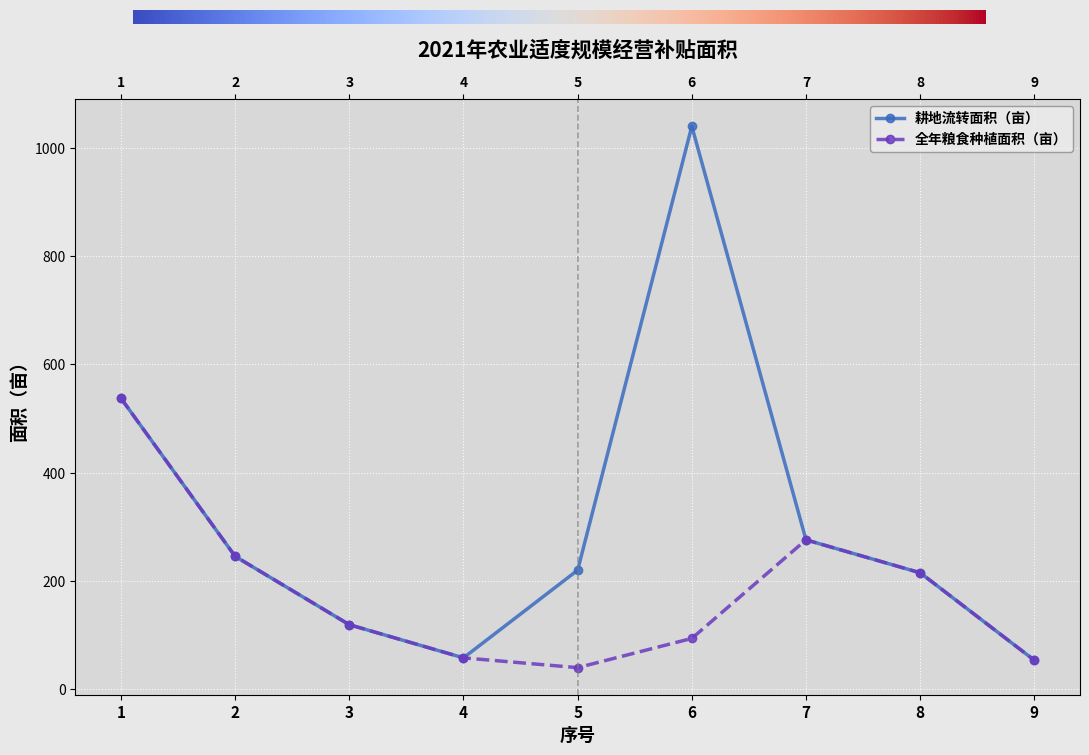

At which label is 耕地流转面积（亩） closest to 546?

1